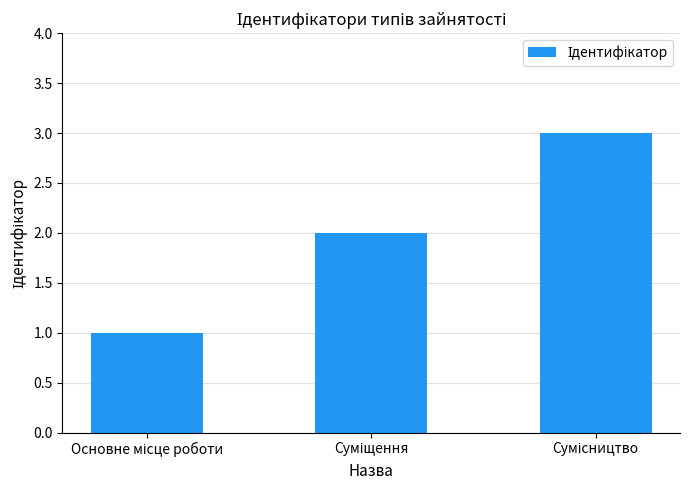

How many data points does each series have?

3